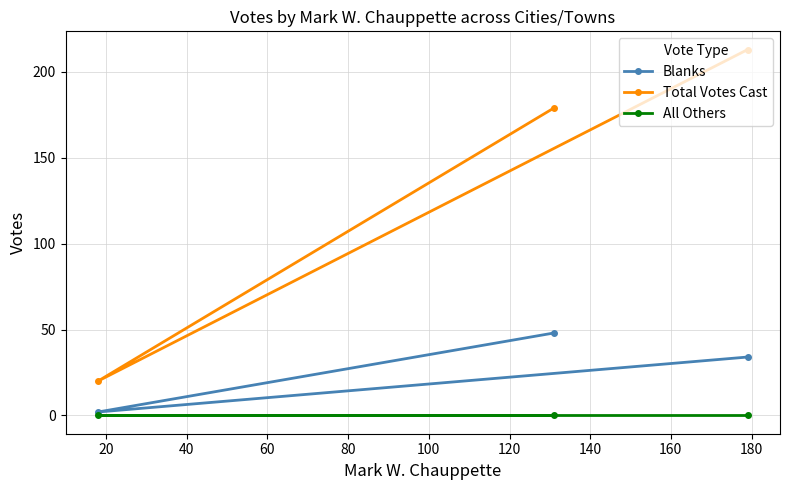

Which series has the widest spread of values?

Total Votes Cast